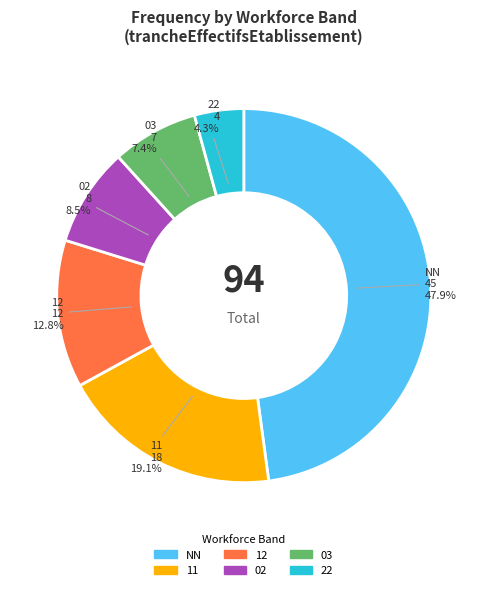

Combined, what portion of the pie is 12 and 11?

31.9%